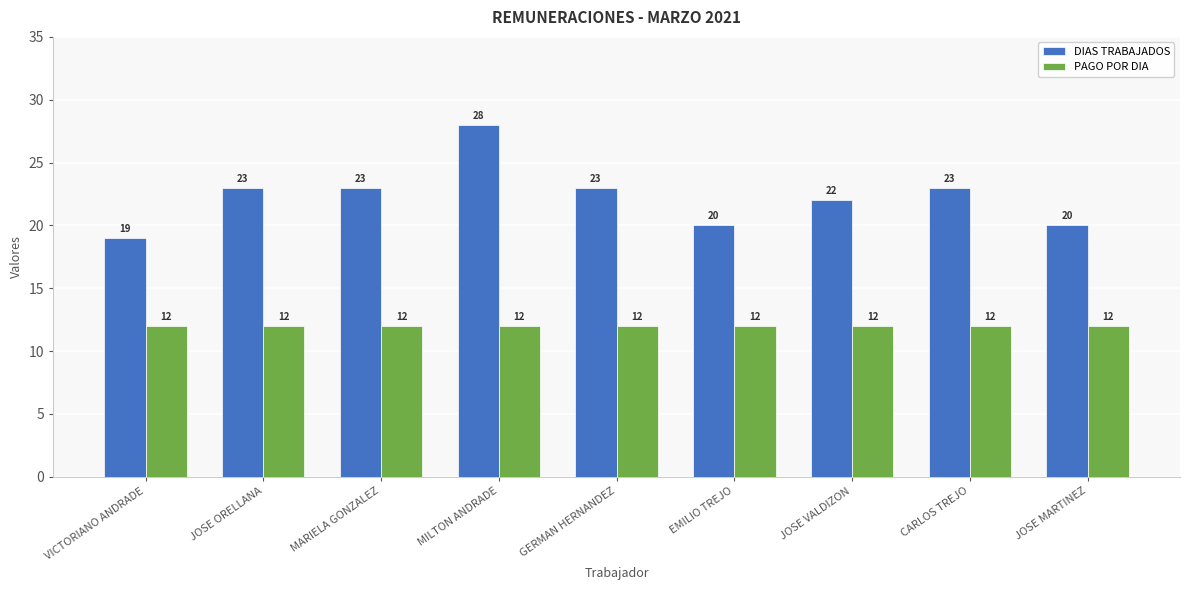

Which series changed the most between MILTON ANDRADE and CARLOS TREJO?

DIAS TRABAJADOS